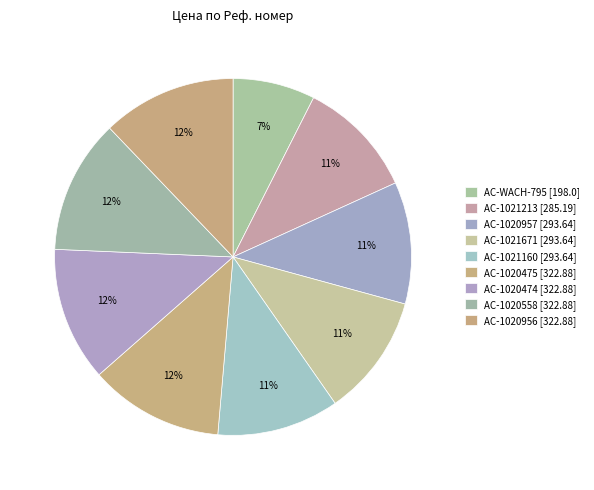

What is the change in value from AC-1021213 to AC-1021160?

+8.4